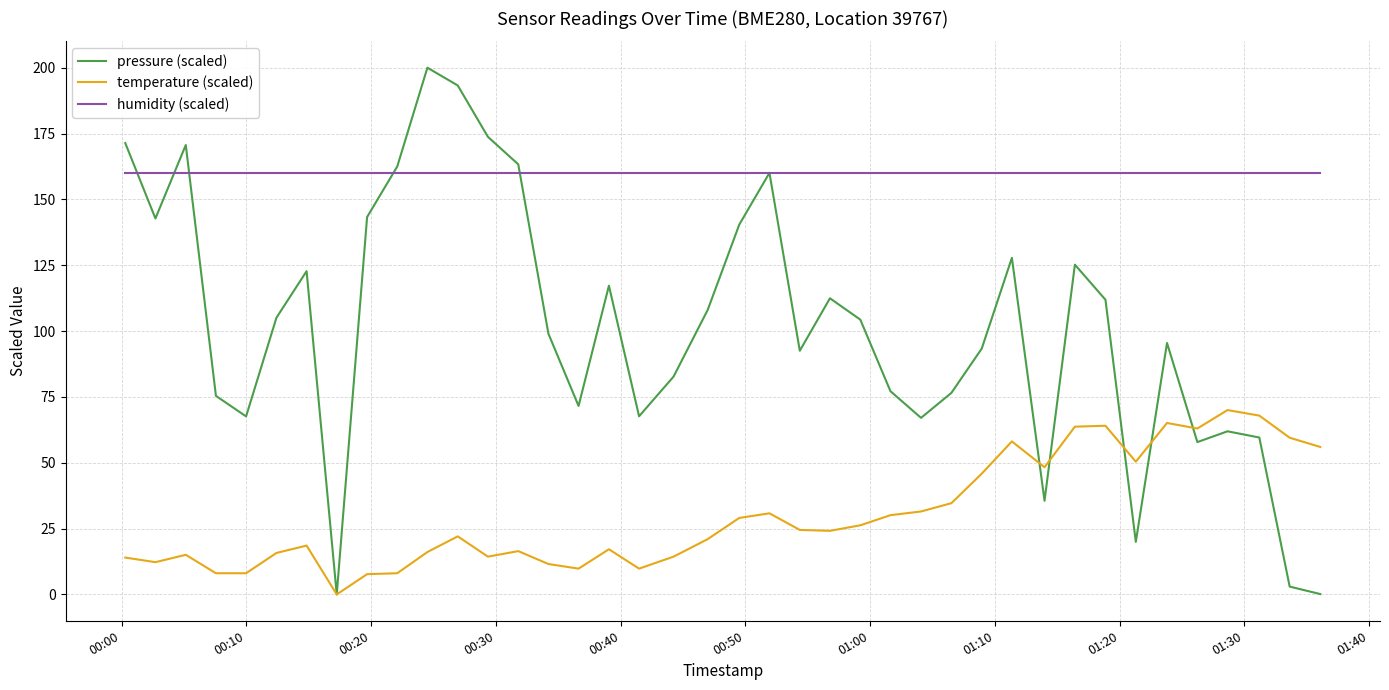

Rank the series by their maximum value, from lowest to highest.

temperature (scaled), humidity (scaled), pressure (scaled)